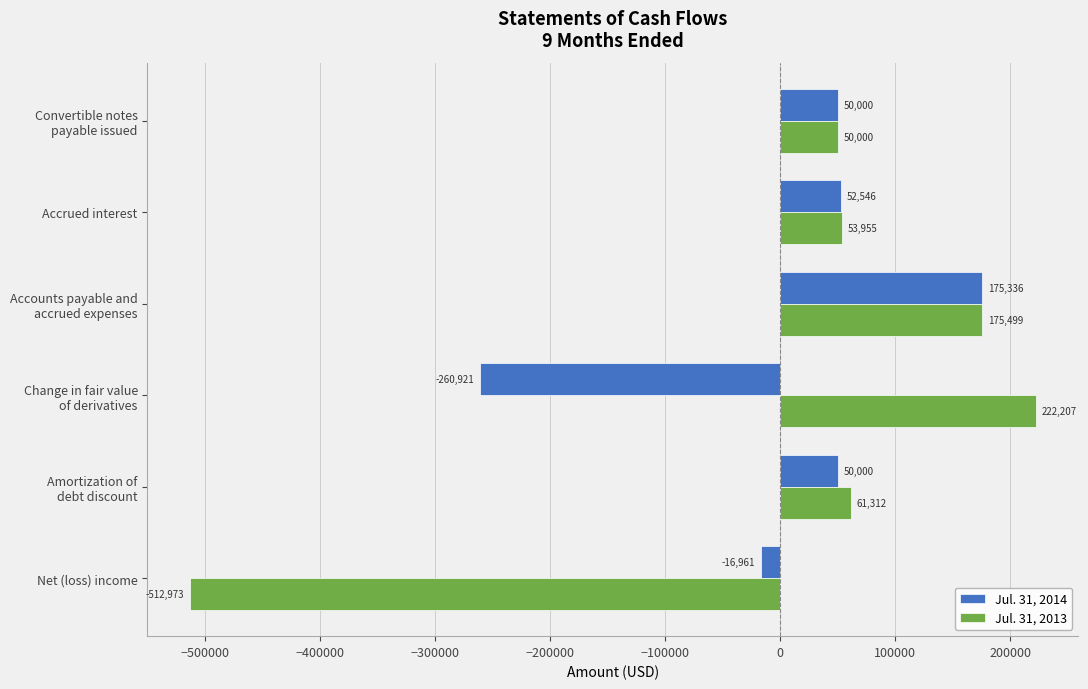

Rank the series at Net (loss) income from highest to lowest value.

Jul. 31, 2014, Jul. 31, 2013